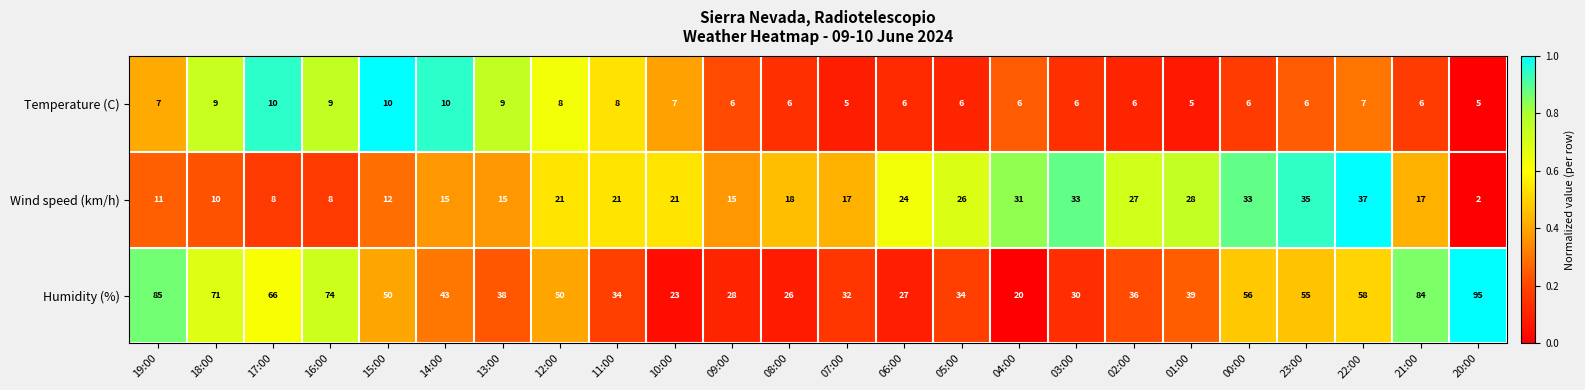

True or false: Temperature (C) has a value of 7 at 10:00.

True